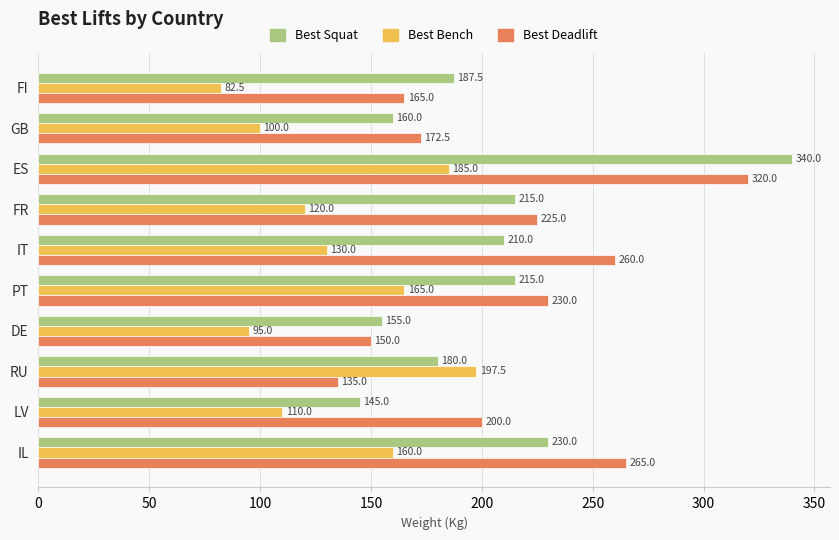

What value does the Best Deadlift series have at IL?

265.0